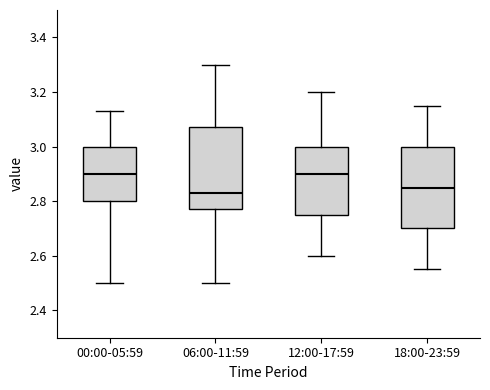

Reading left to right, read every box against the y-axis: the position of its median line, the range the box covers, and the ends of its whiskers. The values are not printed on the chart, so give them approximately, as read against the axis.

00:00-05:59: median 2.90, box 2.80 to 3.00, whiskers 2.50 to 3.14
06:00-11:59: median 2.84, box 2.78 to 3.08, whiskers 2.50 to 3.30
12:00-17:59: median 2.90, box 2.76 to 3.00, whiskers 2.60 to 3.20
18:00-23:59: median 2.86, box 2.70 to 3.00, whiskers 2.56 to 3.16